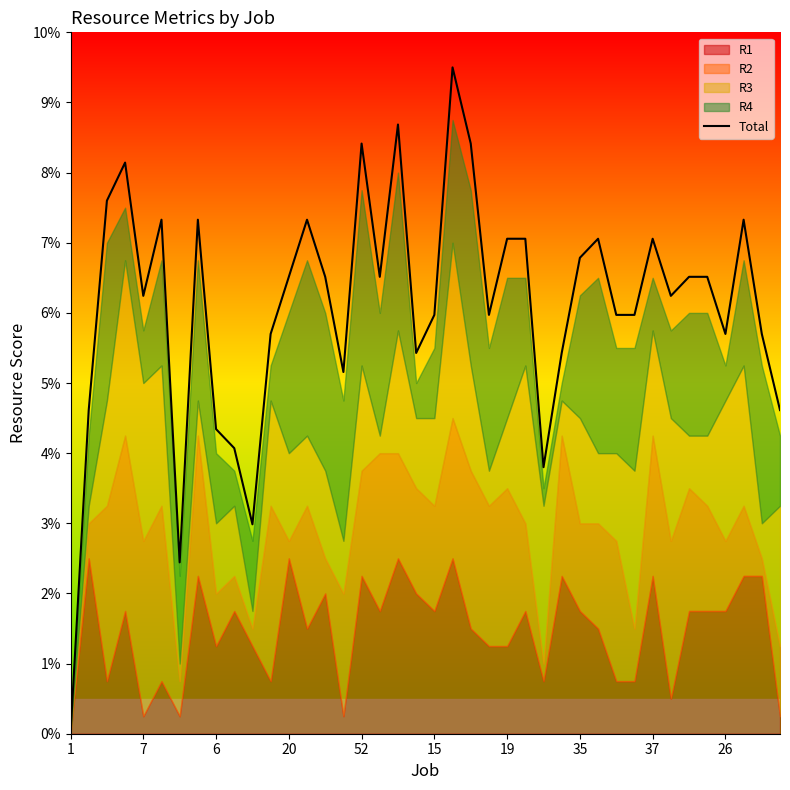

Reading right to left, list all the values displayed in this chart.

4.6	5.7	7.3	5.7	6.5	6.5	6.2	7.1	6.0	6.0	7.1	6.8	5.4	3.8	7.1	7.1	6.0	8.4	9.5	6.0	5.4	8.7	6.5	8.4	5.2	6.5	7.3	6.5	5.7	3.0	4.1	4.3	7.3	2.4	7.3	6.2	8.1	7.6	4.6	0.0